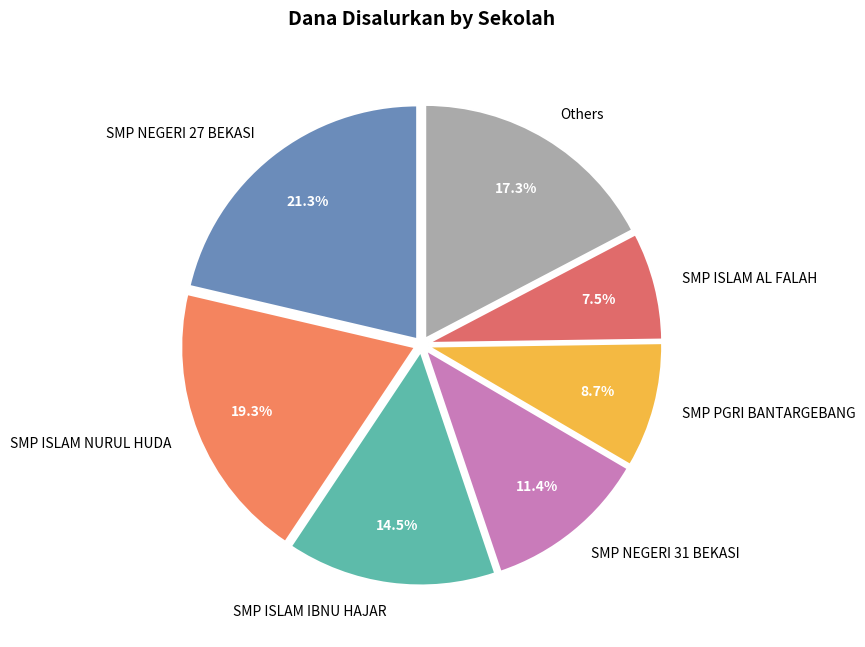

Which category has the biggest portion of the pie?

SMP NEGERI 27 BEKASI